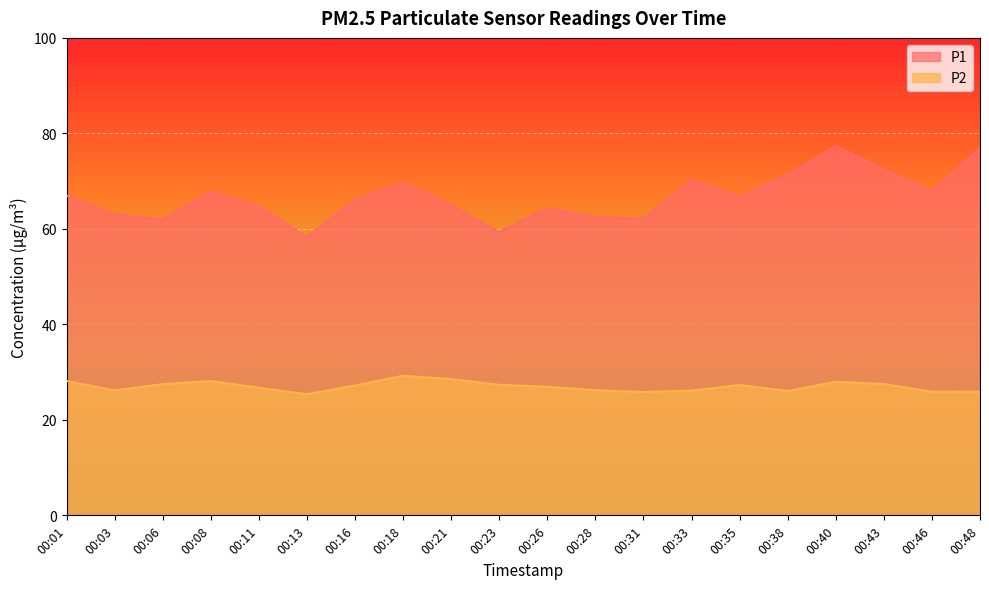

True or false: P1 and P2 cross at least once.

False